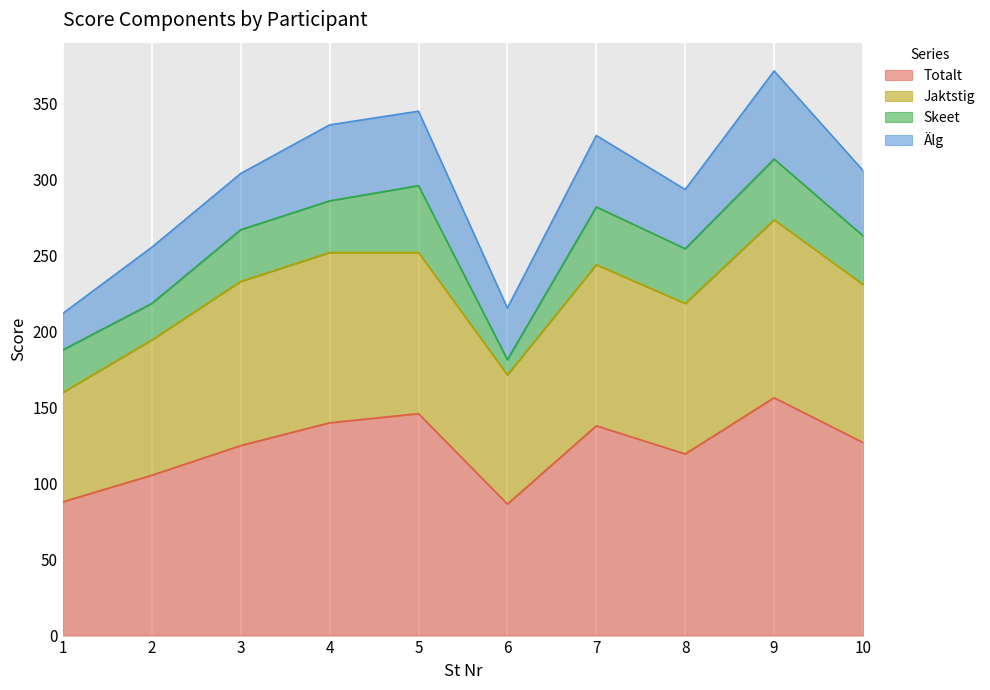

Where does the Jaktstig series first go above 106?

3